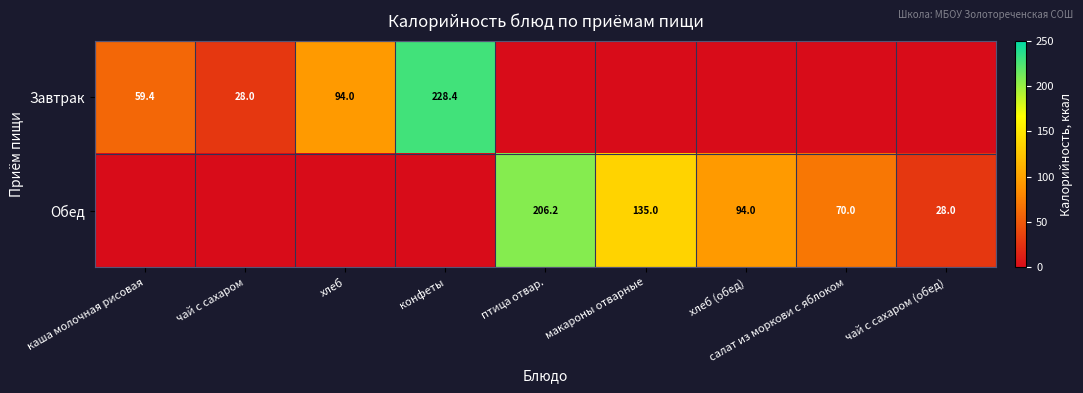

Is it true that Завтрак equals 94.0 at хлеб?

True